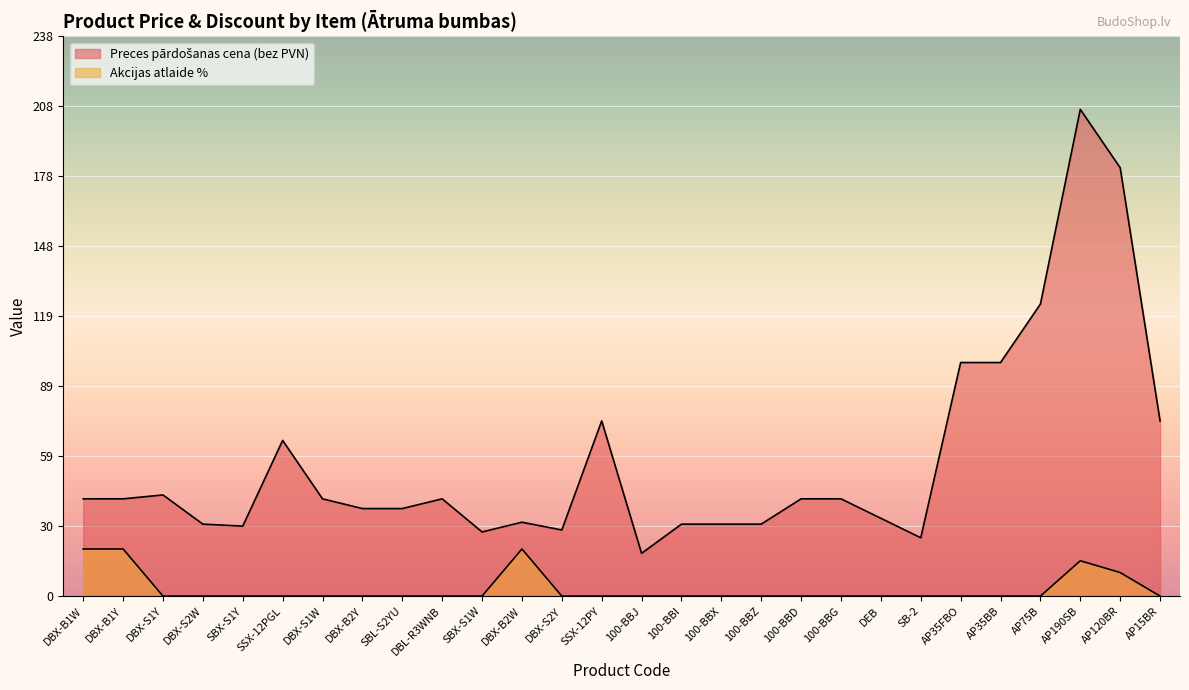

What is the difference between the Preces pārdošanas cena (bez PVN) values at 100-BBZ and AP15BR?

43.8